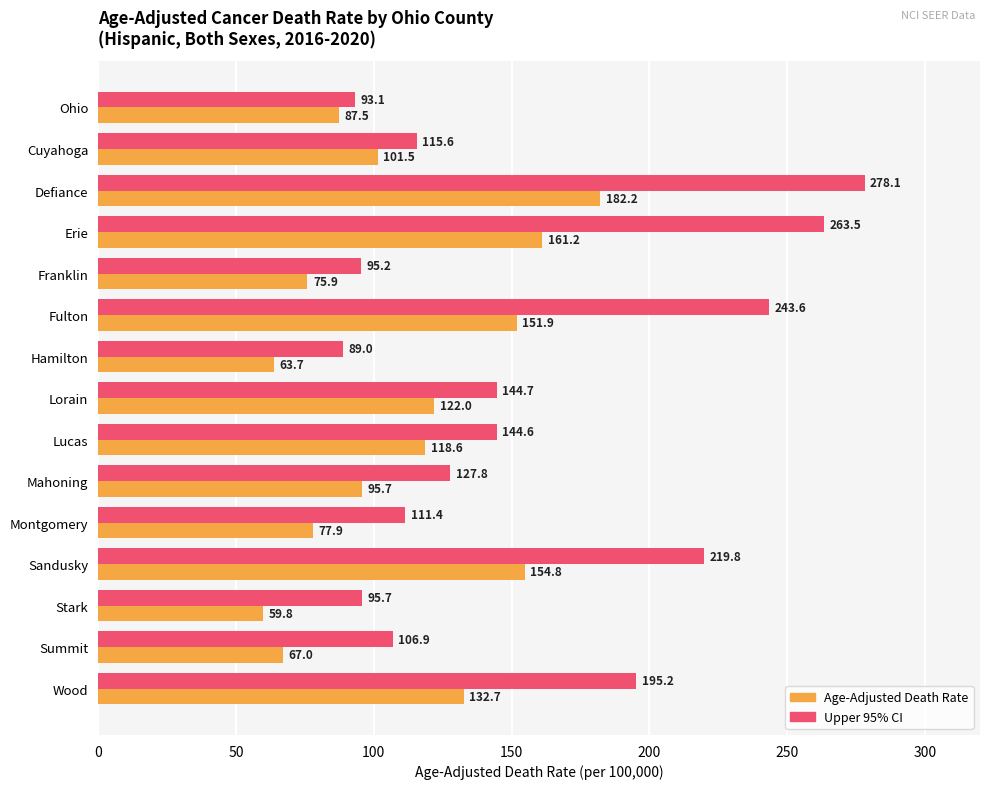

At which label is Upper 95% CI closest to 183?

Wood